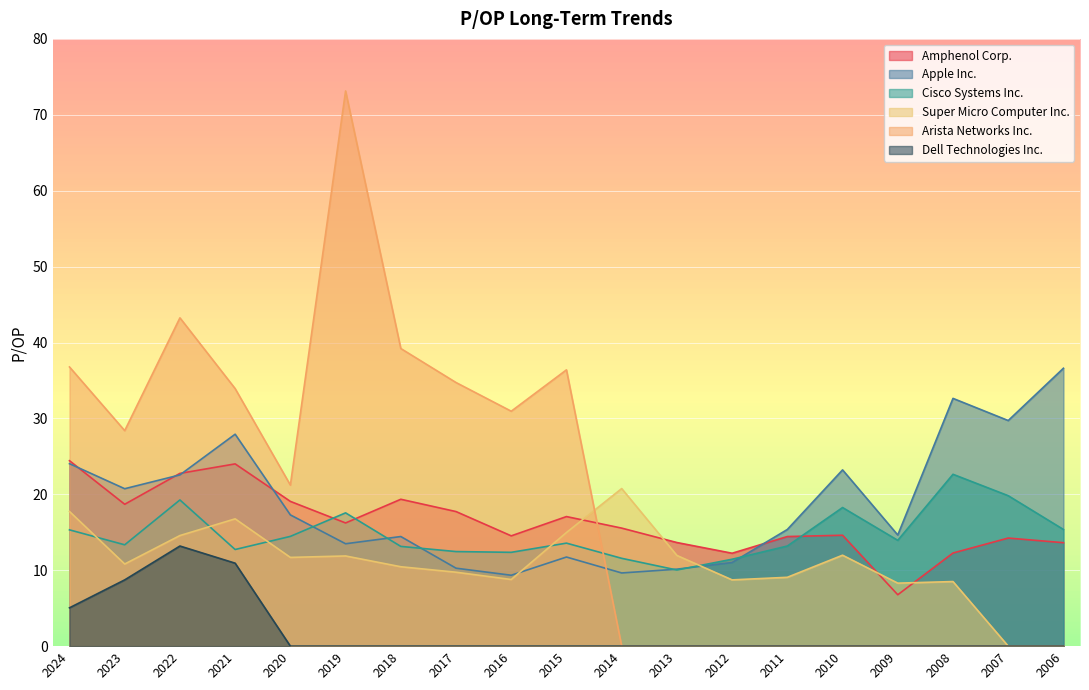

Where is Dell Technologies Inc. nearest to the value 6?

2024